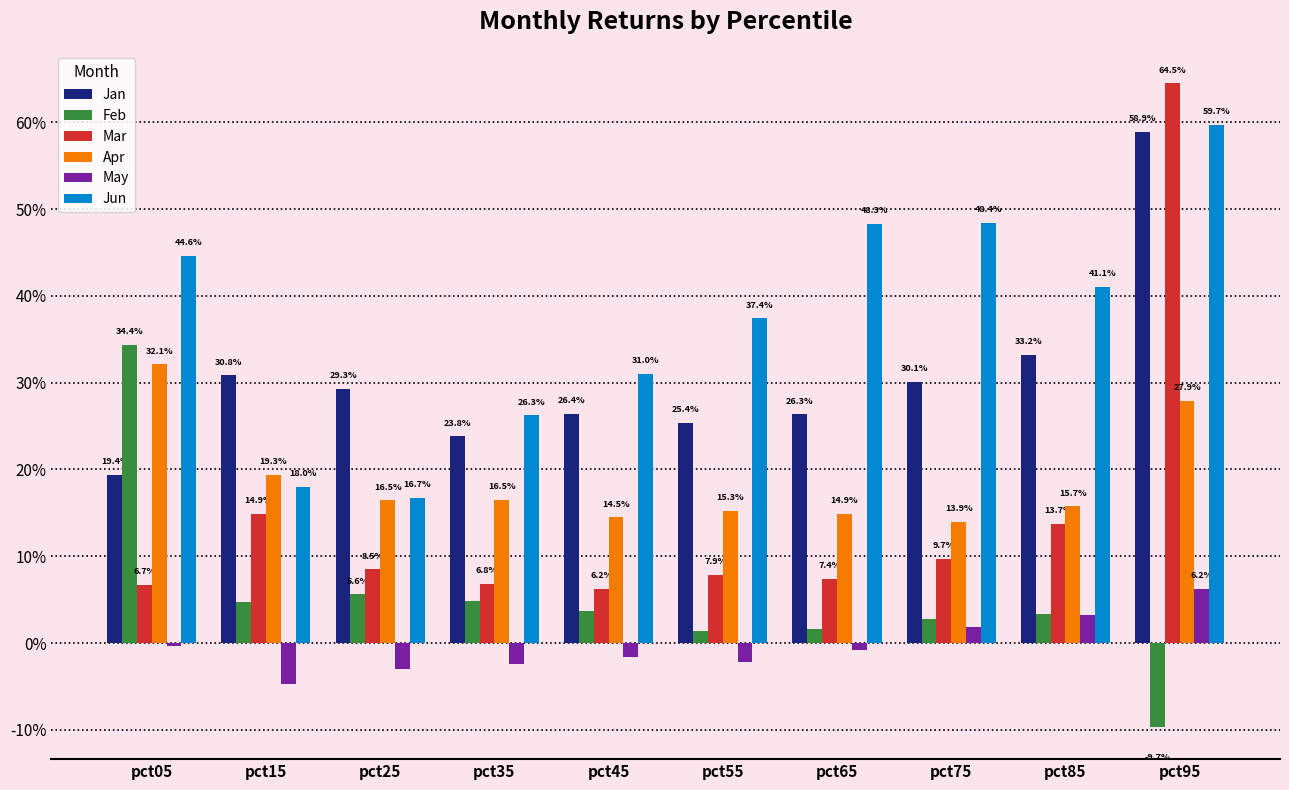

Does the chart contain stacked bars?

No